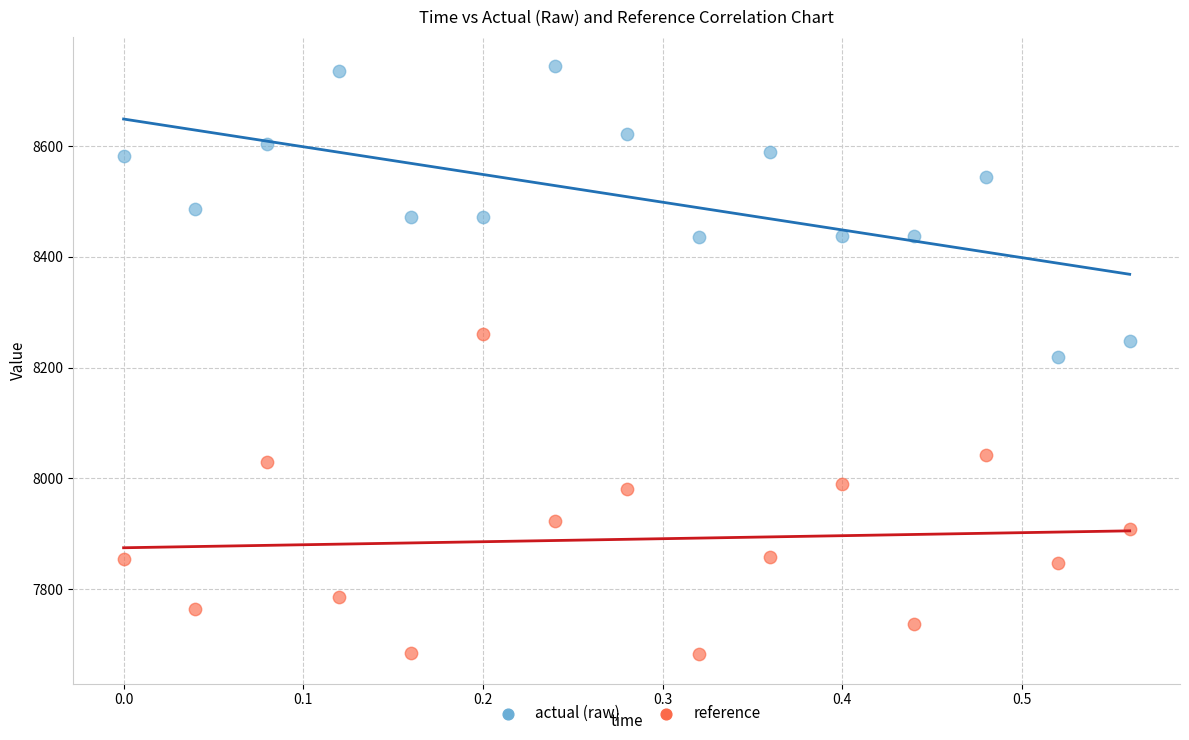

Which series reaches the maximum Y coordinate?

actual (raw)